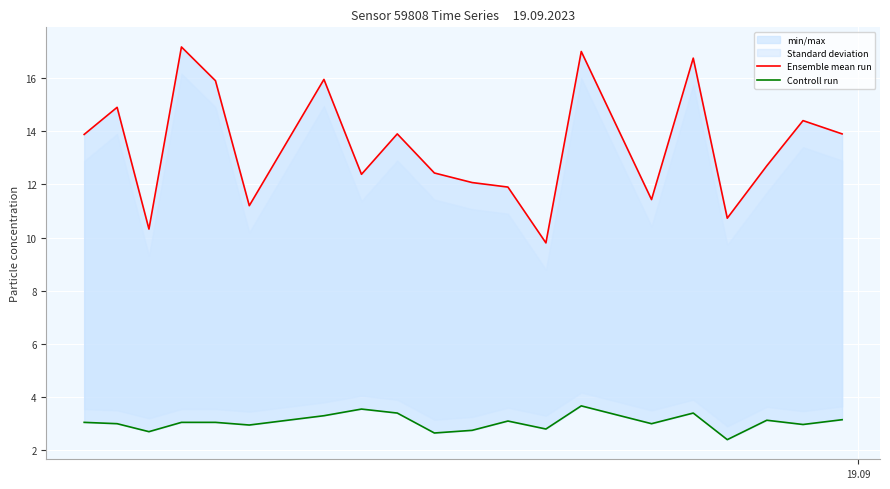

What is the difference between the maximum and minimum values in the Ensemble mean run series?

7.4